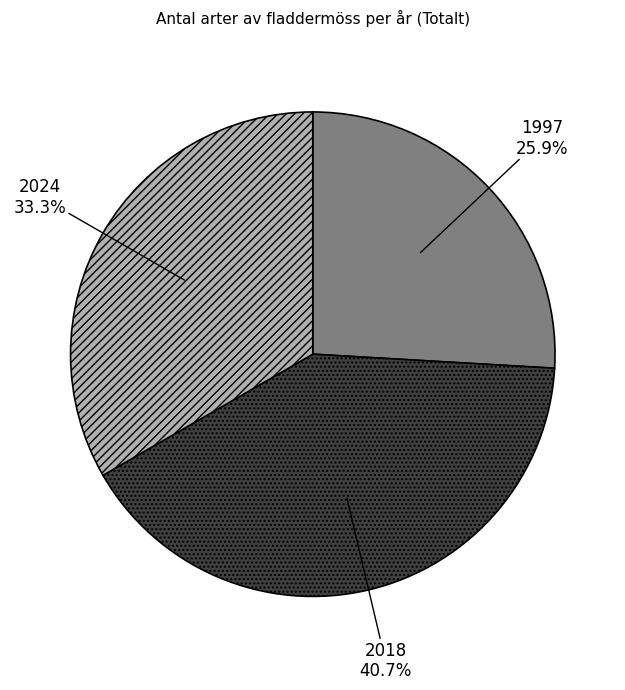

To the nearest percent, what is the difference between the largest and smallest slice percentages?

15%